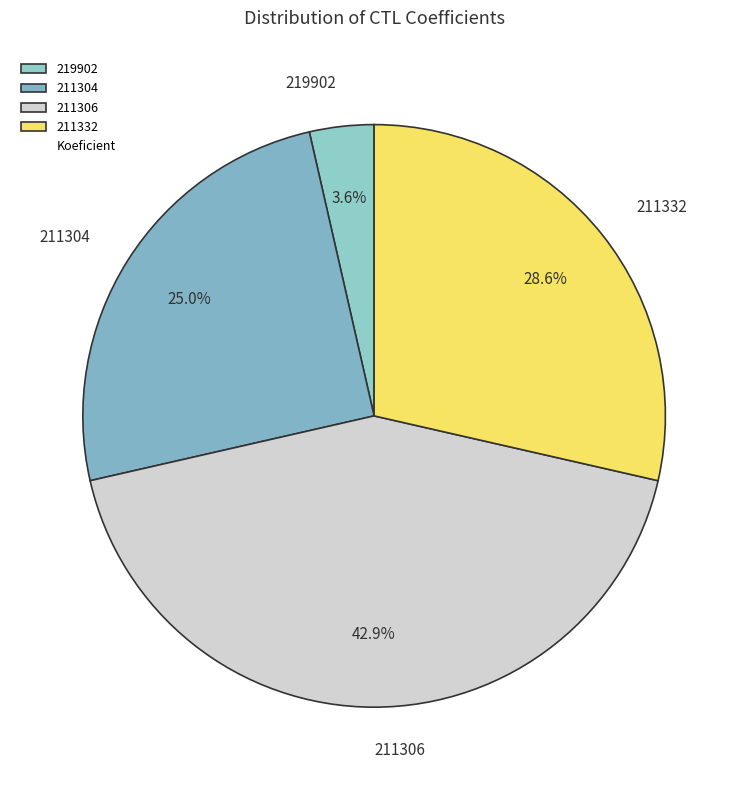

To the nearest percent, what is the average slice percentage?

25%